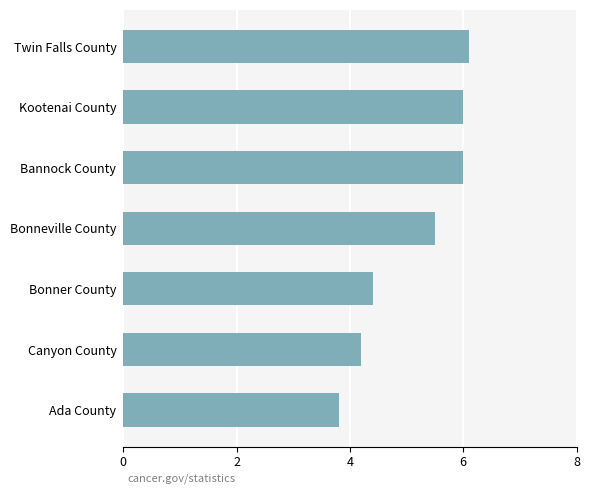

What is the change in value from Bonneville County to Bonner County?

-1.1